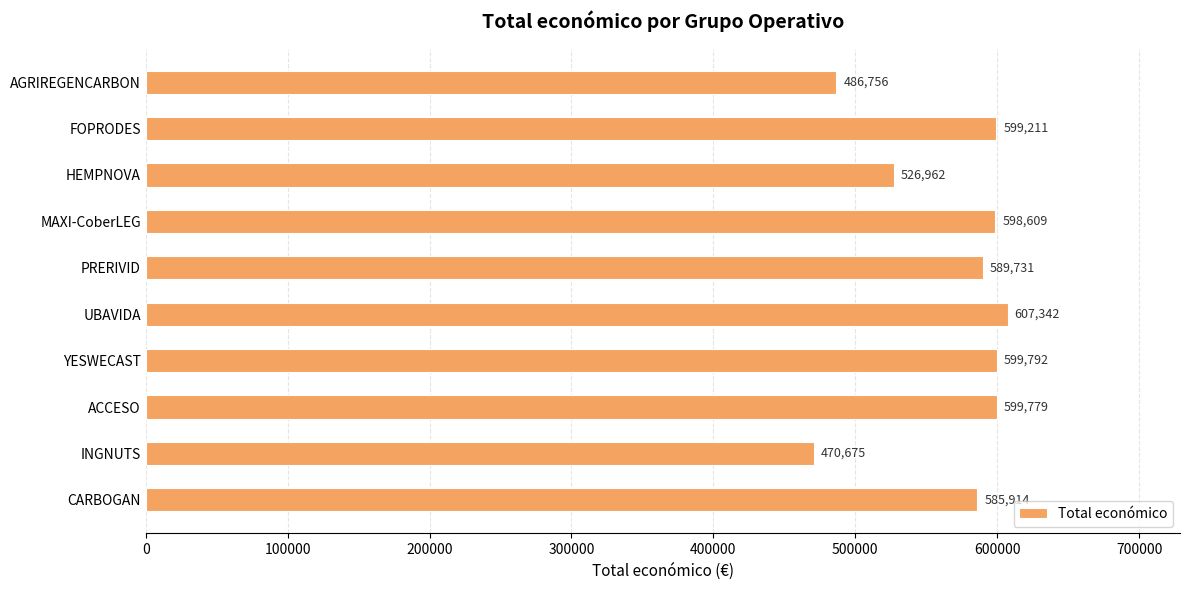

What is the difference between the maximum and minimum values?

136667